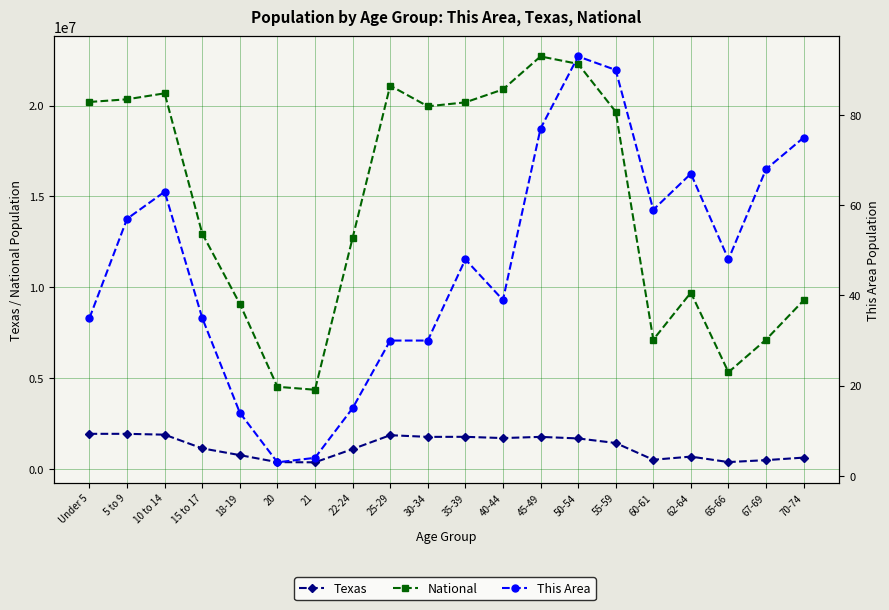

True or false: National has a value of 20890964 at 40-44.

True